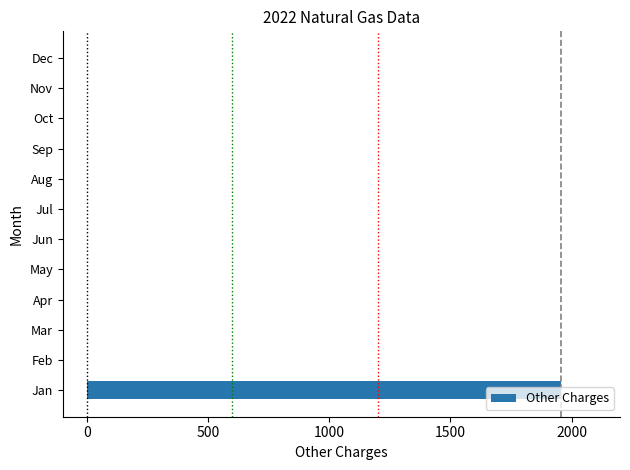

Are the bars horizontal?

Yes